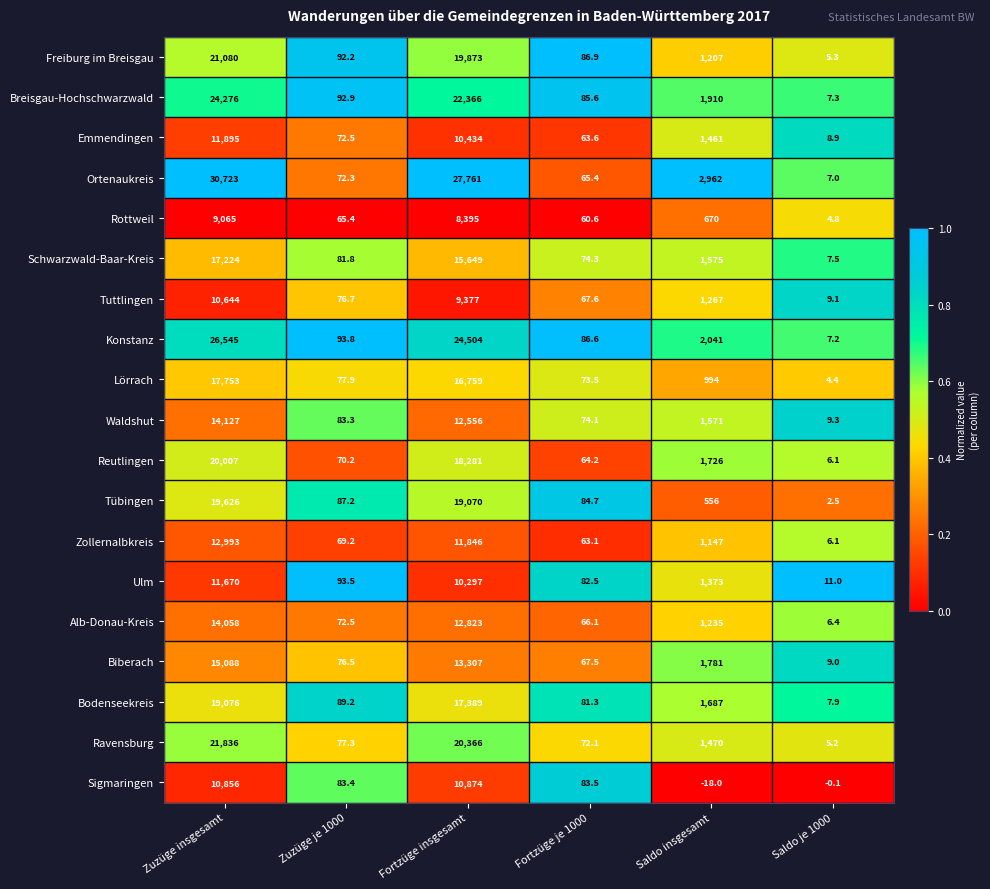

At which category does the chart reach its peak across all series?

Zuzüge insgesamt